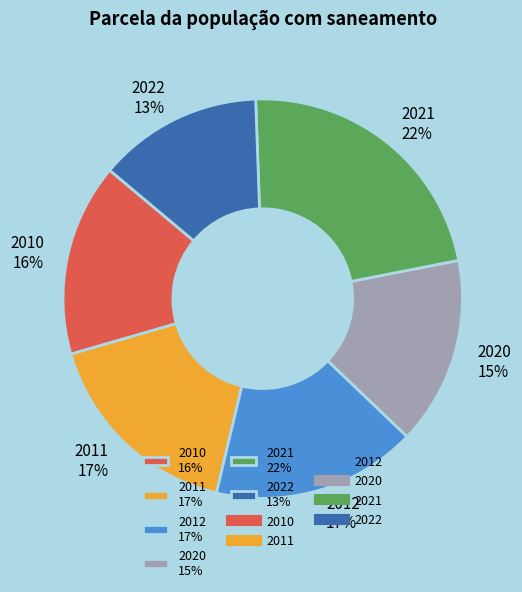

Is there a majority slice in this chart?

No